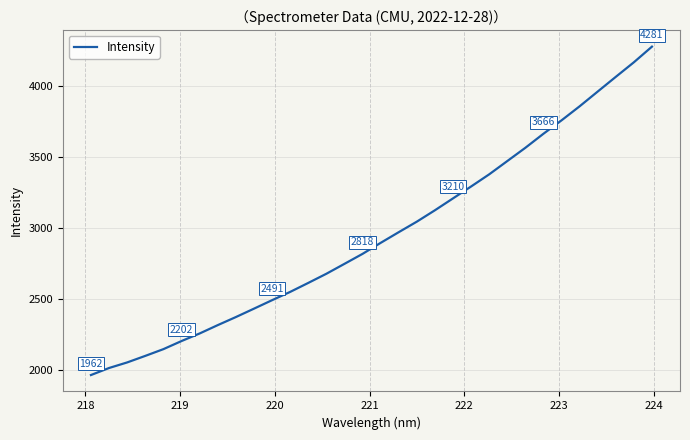

What is the difference between the maximum and minimum values?

2318.5